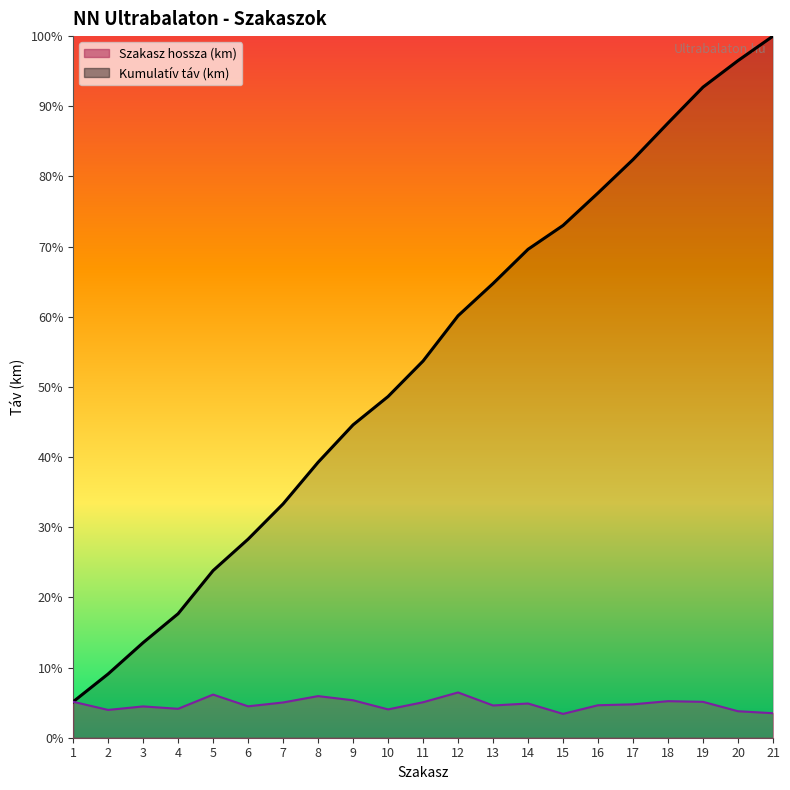

Does the chart display data point markers on the line(s)?

No